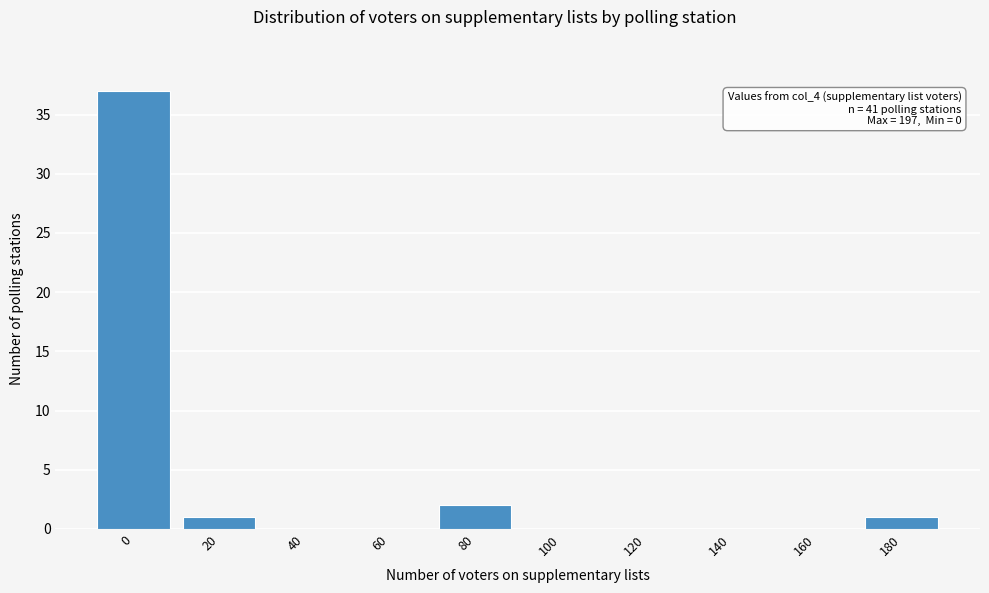

Reading left to right, what are all the values shown in this chart?

0=37	20=1	40=0	60=0	80=2	100=0	120=0	140=0	160=0	180=1